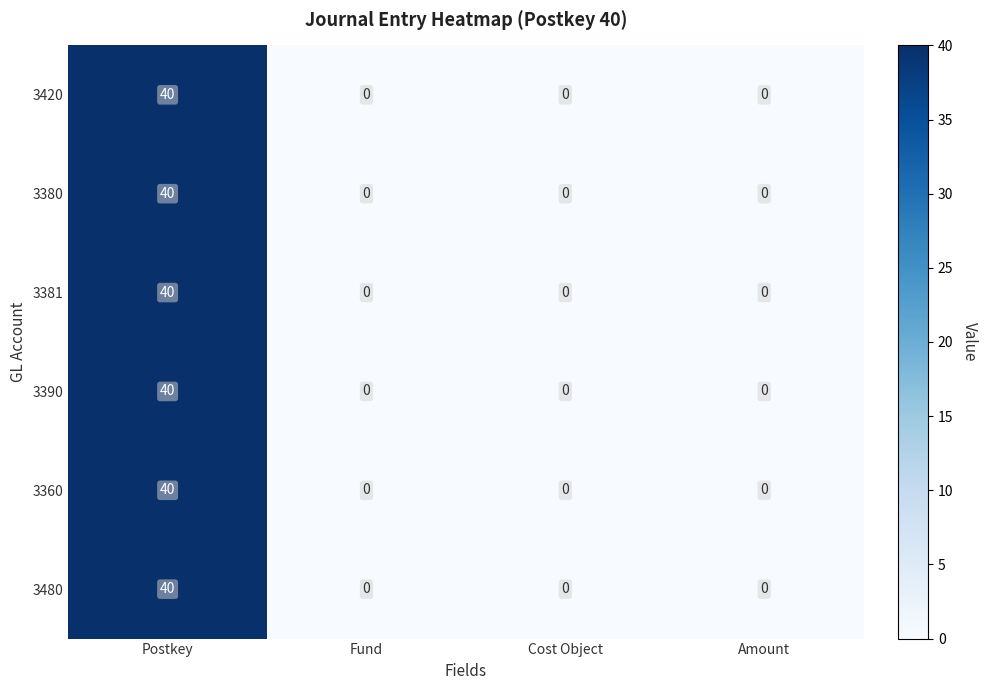

The 3381 series shows 24 at Amount. True or false?

False